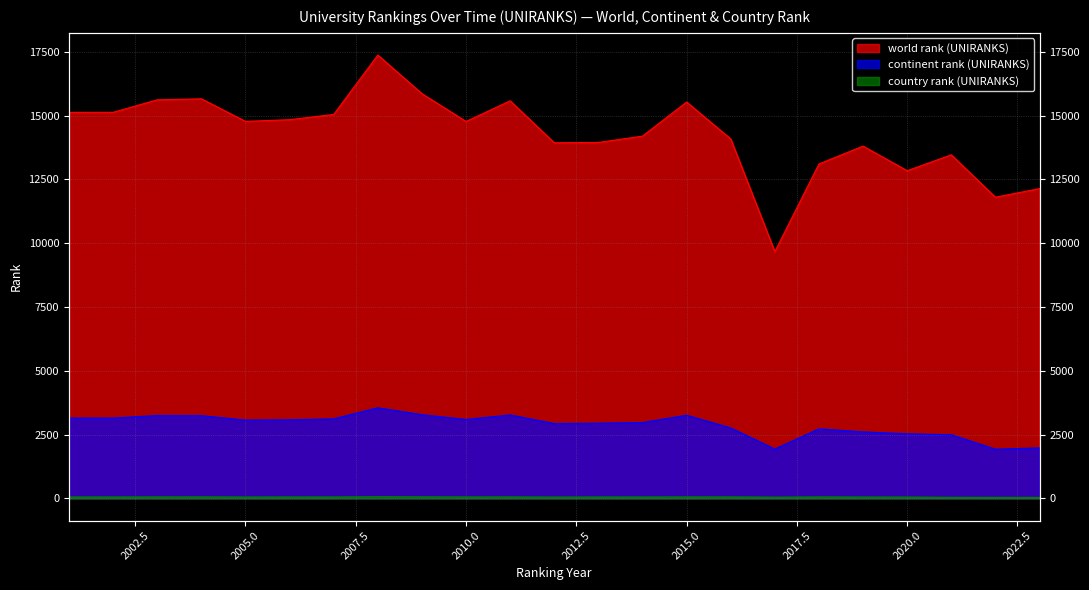

What is the value of the continent rank (UNIRANKS) point at the 23rd from the left?

1977